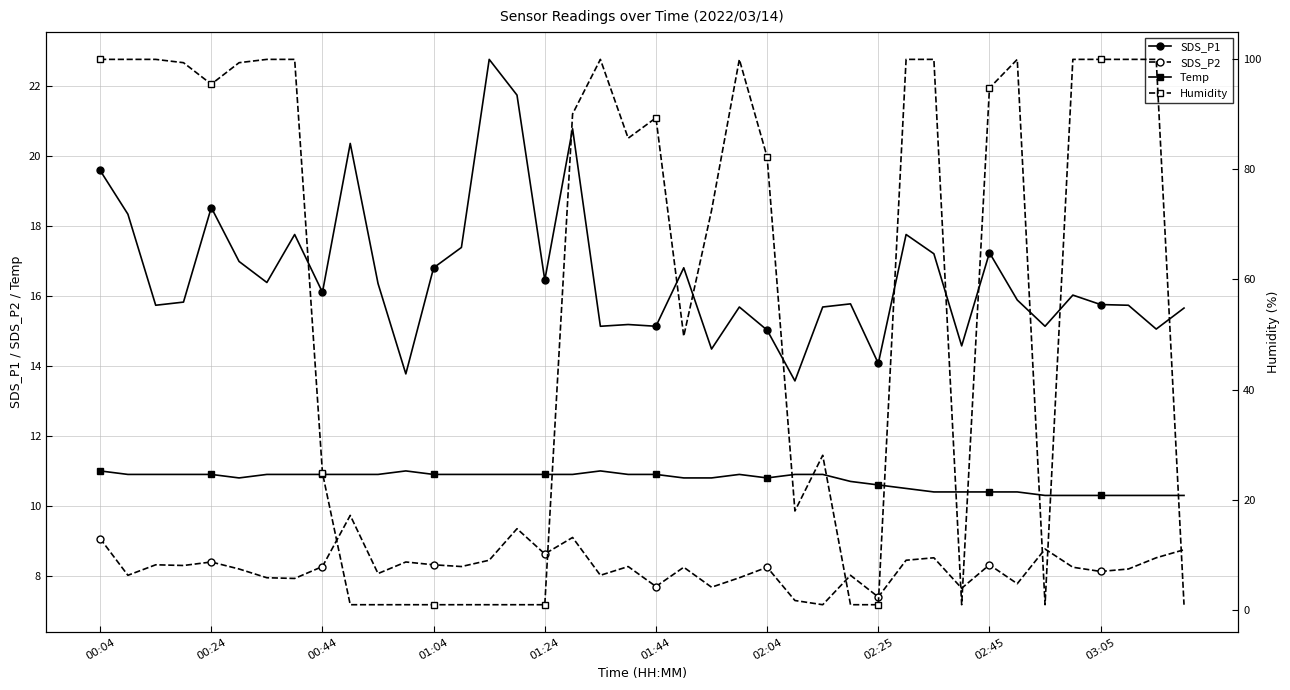

True or false: Temp and SDS_P2 cross at least once.

False